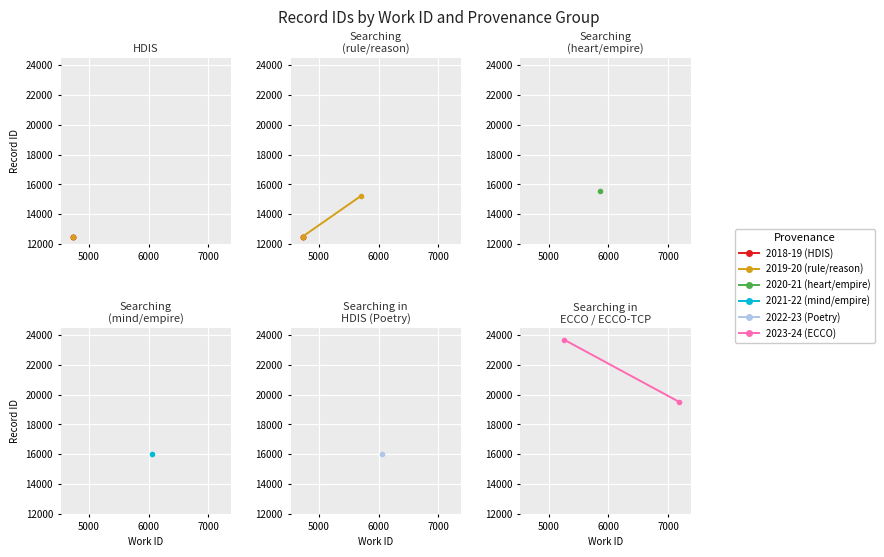

True or false: id and work_id cross at least once.

False